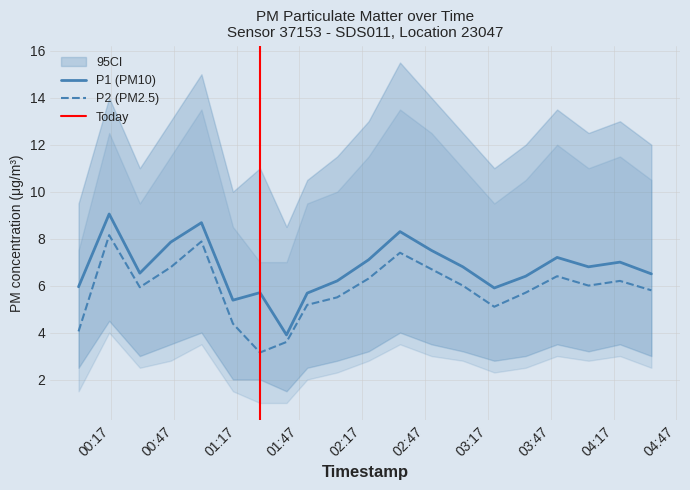

Where is P2 nearest to the value 5?

2022-08-03T03:20:00